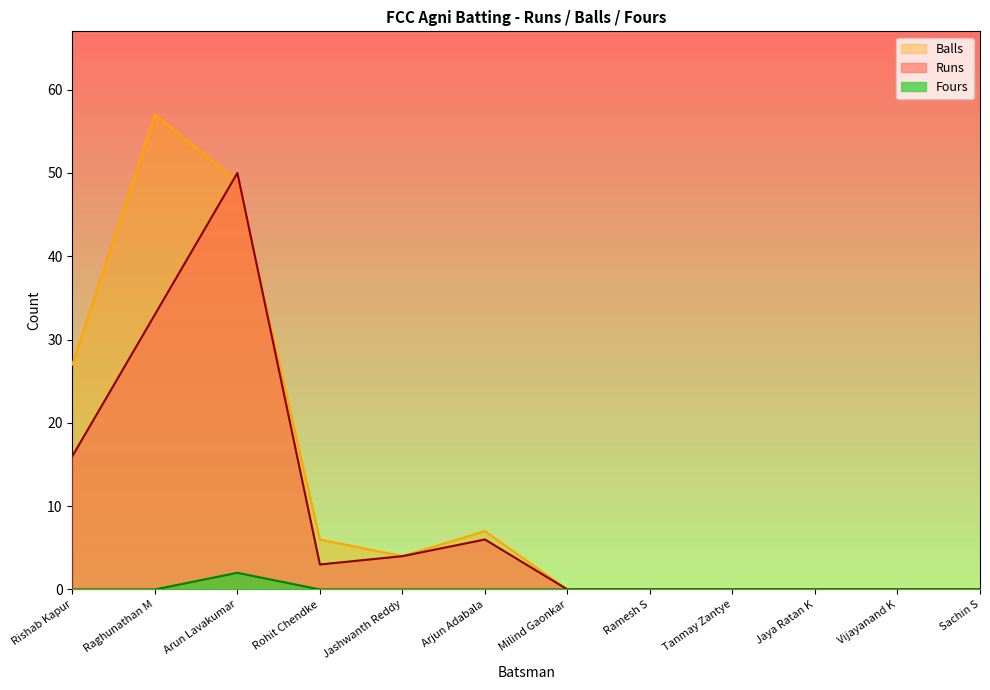

True or false: Fours has more than 2 interior local peaks.

False